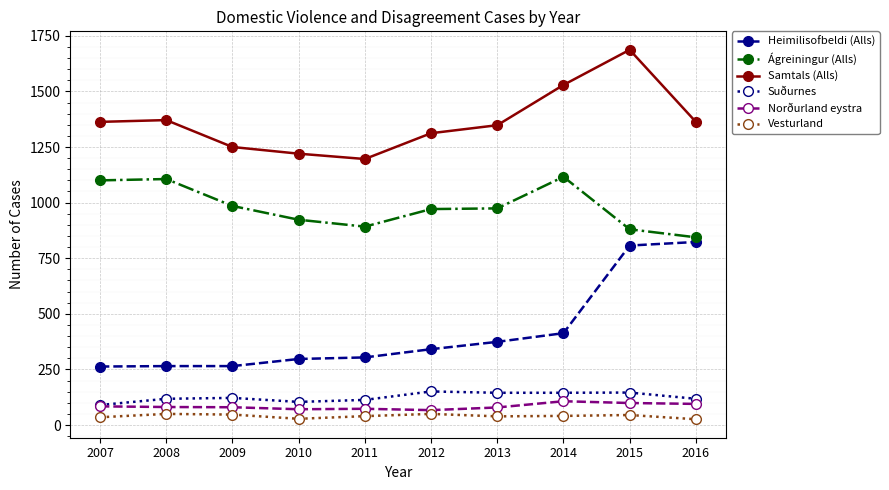

Is the value of Samtals (Alls) at 2010 greater than the value of Vesturland at 2013?

Yes